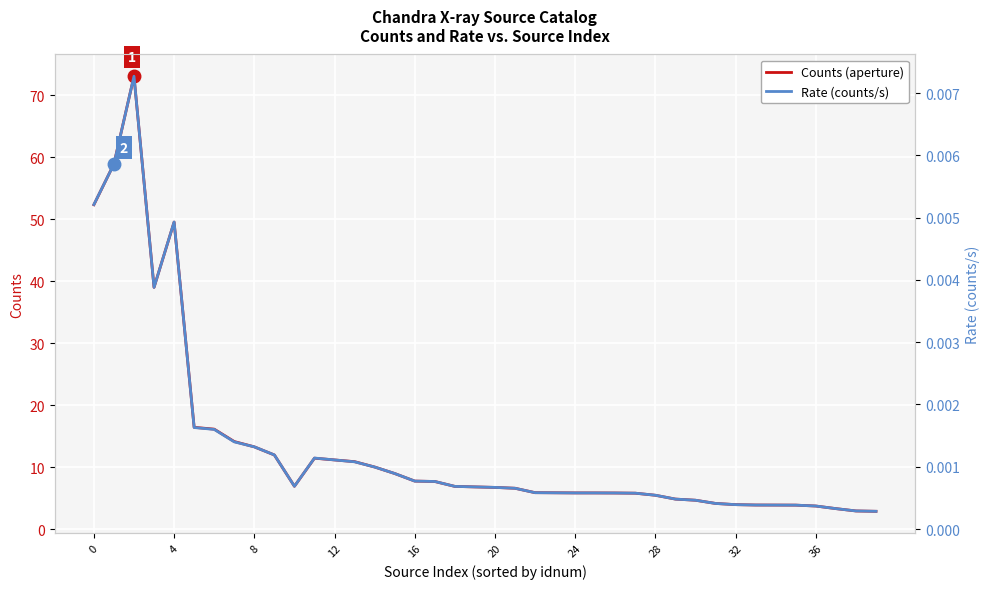

Is the value of Rate (counts/s) at 38 greater than the value of Counts (aperture) at 34?

No